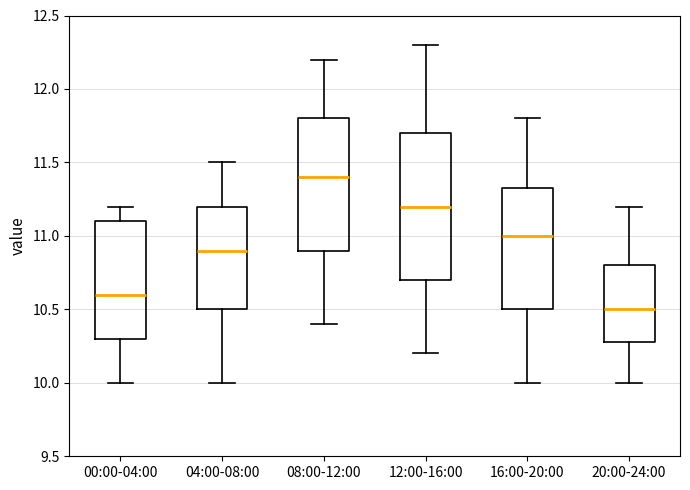

Reading left to right, read every box against the y-axis: the position of its median line, the range the box covers, and the ends of its whiskers. The values are not printed on the chart, so give them approximately, as read against the axis.

00:00-04:00: median 10.60, box 10.30 to 11.10, whiskers 10.00 to 11.20
04:00-08:00: median 10.90, box 10.50 to 11.20, whiskers 10.00 to 11.50
08:00-12:00: median 11.40, box 10.90 to 11.80, whiskers 10.40 to 12.20
12:00-16:00: median 11.20, box 10.70 to 11.70, whiskers 10.20 to 12.30
16:00-20:00: median 11.00, box 10.50 to 11.35, whiskers 10.00 to 11.80
20:00-24:00: median 10.50, box 10.30 to 10.80, whiskers 10.00 to 11.20